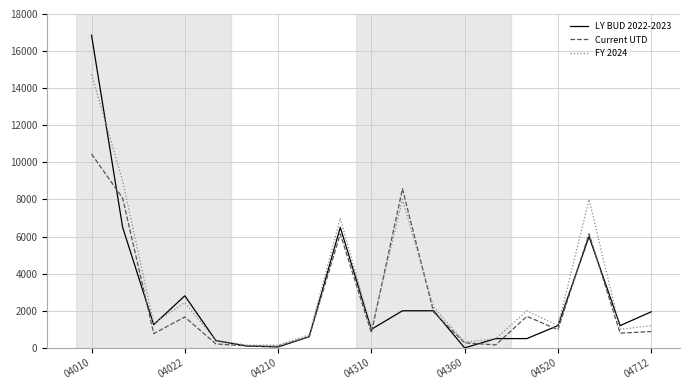

Which series has the largest range (max minus min)?

LY BUD 2022-2023